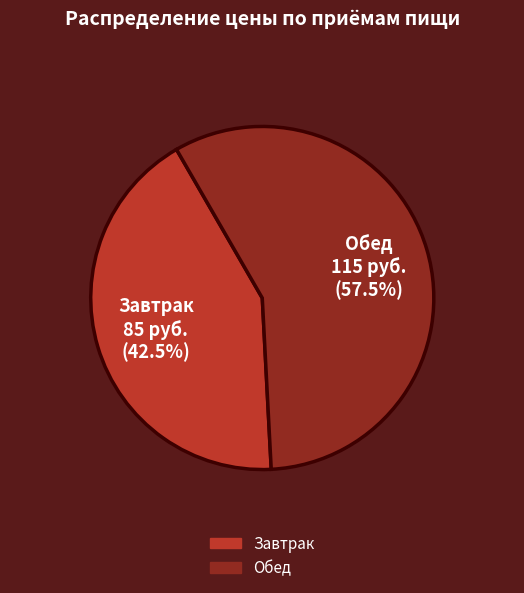

How much of the chart is everything except Завтрак?

57.5%